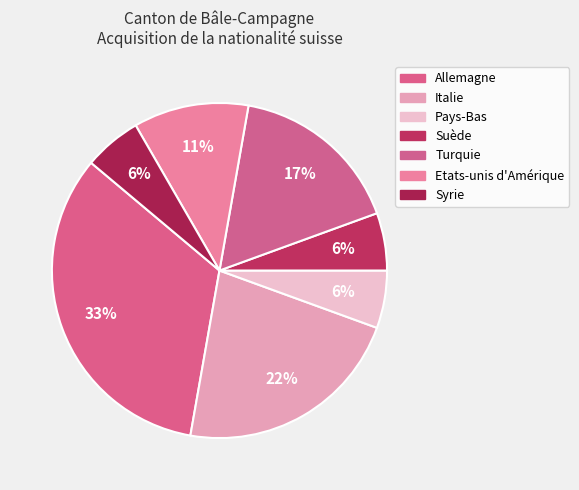

Which category has the smallest portion of the pie?

Pays-Bas